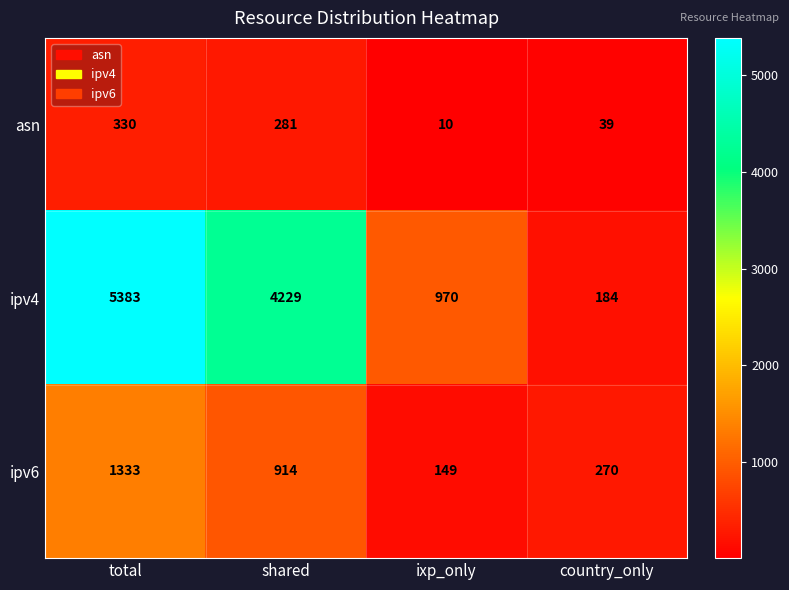

What value does the asn series have at ixp_only?

10